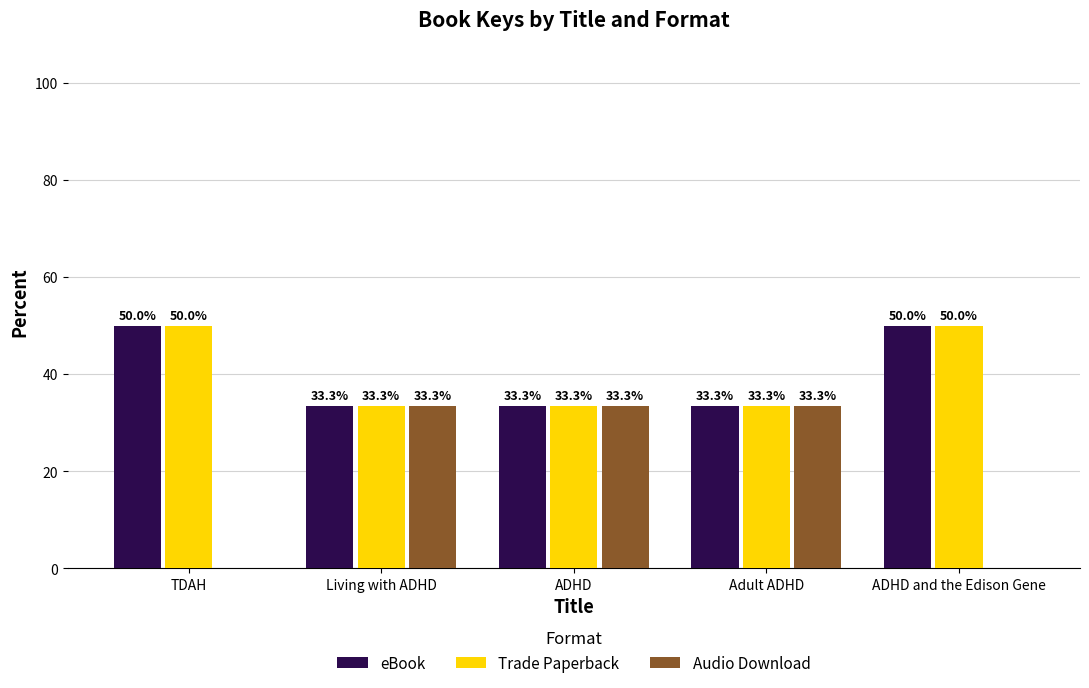

Which series changed the most between TDAH and ADHD?

Audio Download